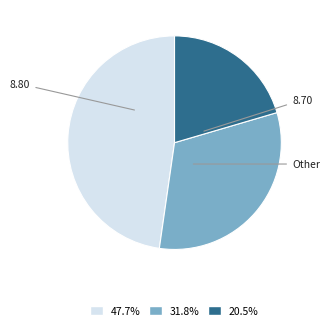

Is there any slice that represents more than half of the pie?

No